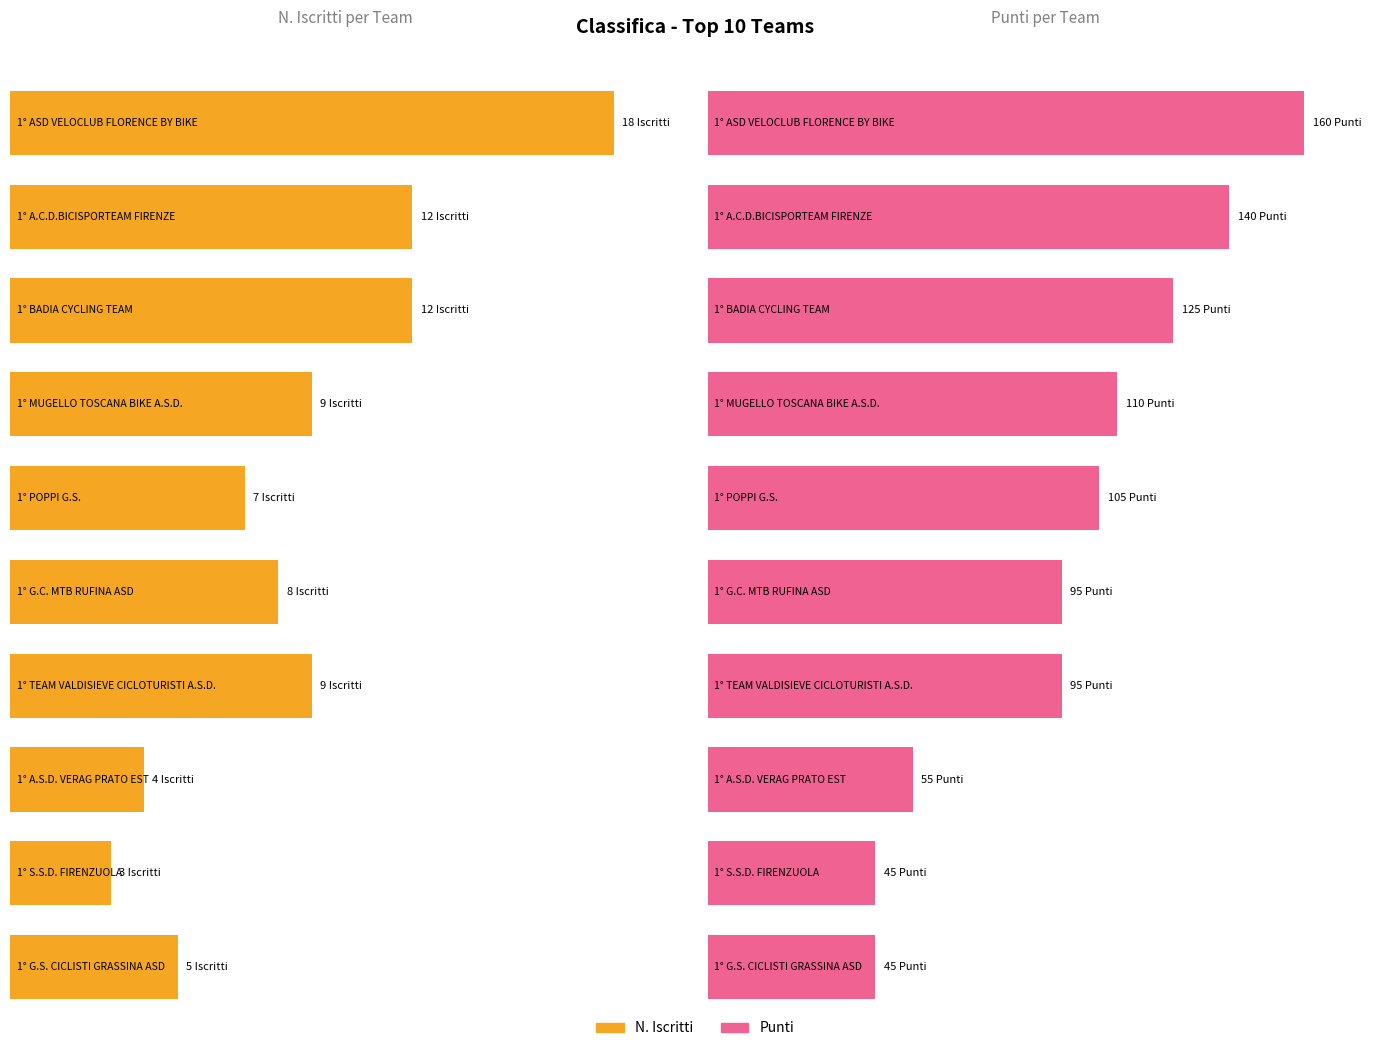

Is it true that N. Iscritti equals 20 at BADIA CYCLING TEAM?

False